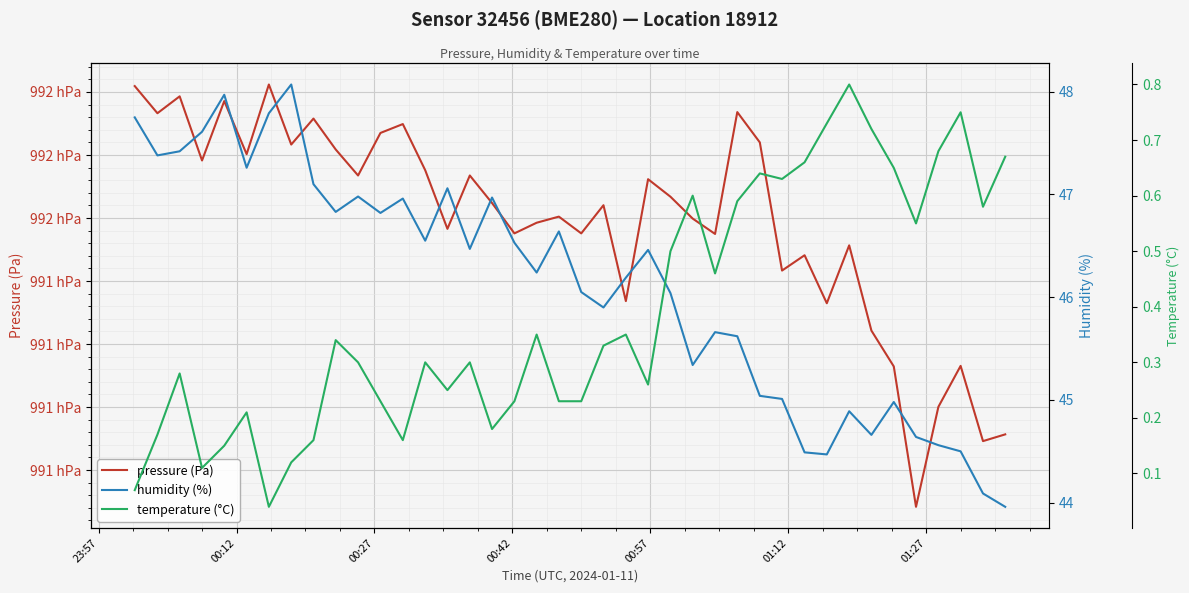

List the series in order of their peak value, lowest first.

temperature (°C), humidity (%), pressure (Pa)